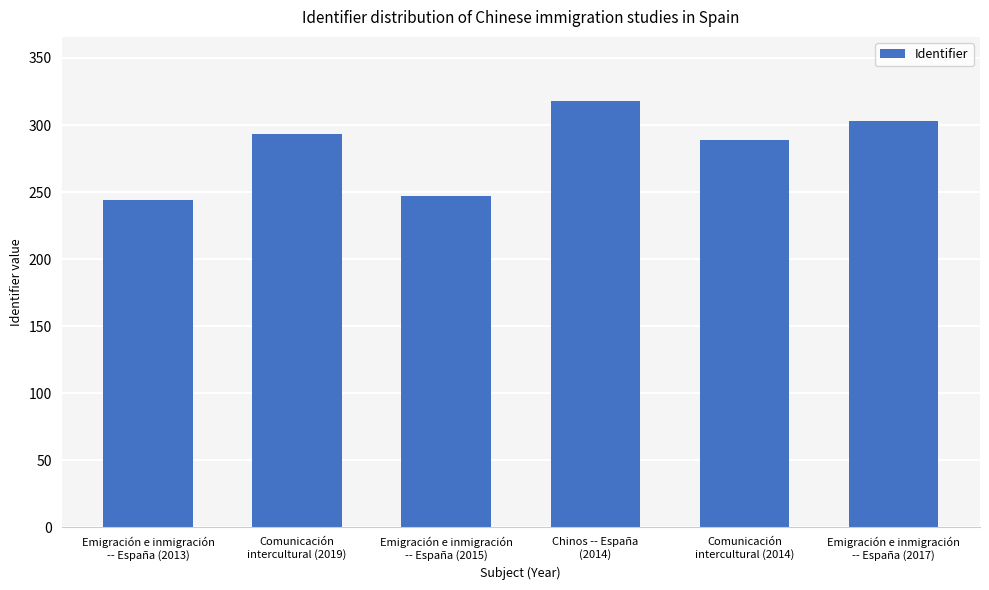

Approximately how many times larger is the value at Emigración e inmigración
-- España (2015) compared to Chinos -- España
(2014)?

0.8